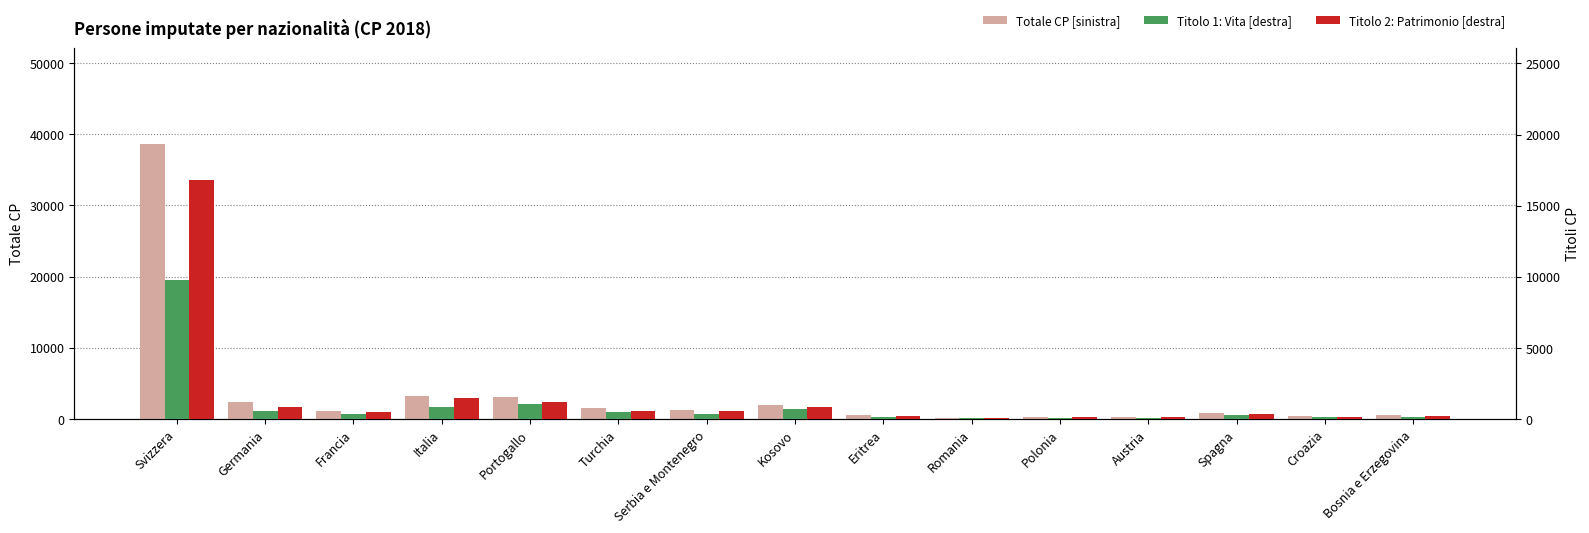

Reading left to right, what are all the values shown in this chart?

Totale CP [sinistra]: Svizzera=38596	Germania=2324	Francia=1050	Italia=3177	Portogallo=3149	Turchia=1482	Serbia e Montenegro=1289	Kosovo=2027	Eritrea=490	Romania=180	Polonia=259	Austria=332	Spagna=866	Croazia=382	Bosnia e Erzegovina=495
Titolo 1: Vita [destra]: Svizzera=9771	Germania=542	Francia=335	Italia=822	Portogallo=1060	Turchia=496	Serbia e Montenegro=363	Kosovo=666	Eritrea=170	Romania=46	Polonia=71	Austria=71	Spagna=282	Croazia=106	Bosnia e Erzegovina=119
Titolo 2: Patrimonio [destra]: Svizzera=16834	Germania=872	Francia=465	Italia=1445	Portogallo=1183	Turchia=547	Serbia e Montenegro=547	Kosovo=812	Eritrea=216	Romania=81	Polonia=129	Austria=155	Spagna=375	Croazia=169	Bosnia e Erzegovina=221